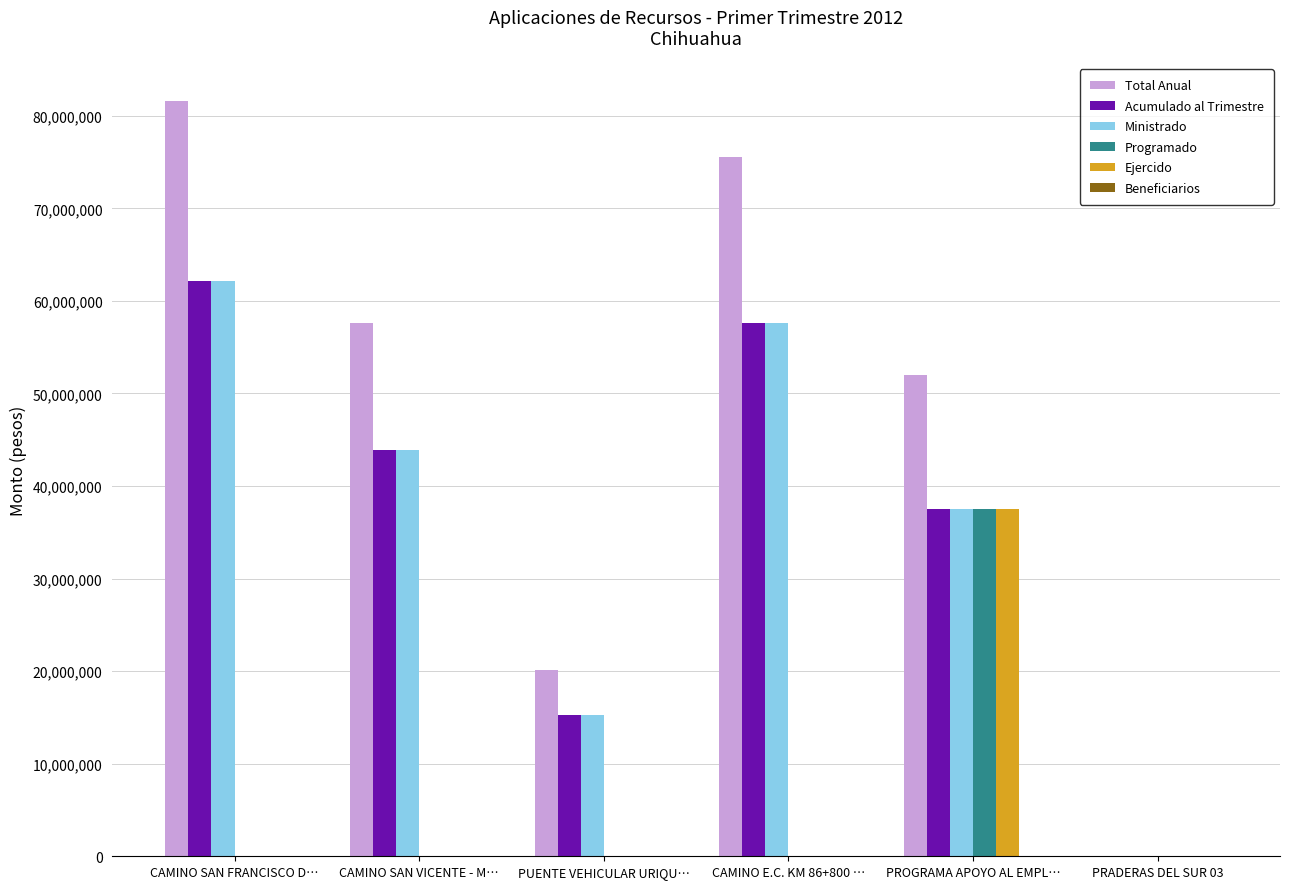

Which series changed the most between CAMINO SAN VICENTE - M… and PRADERAS DEL SUR 03?

Total Anual